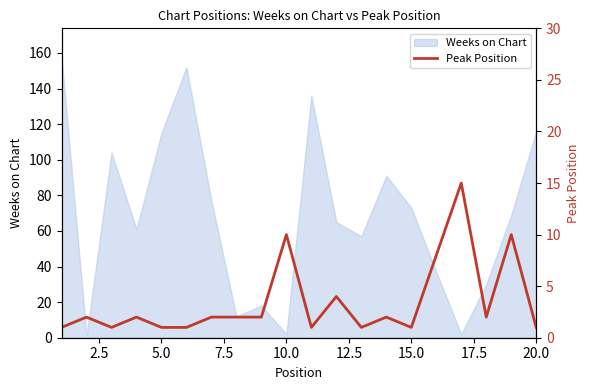

What is the smallest value displayed?

1